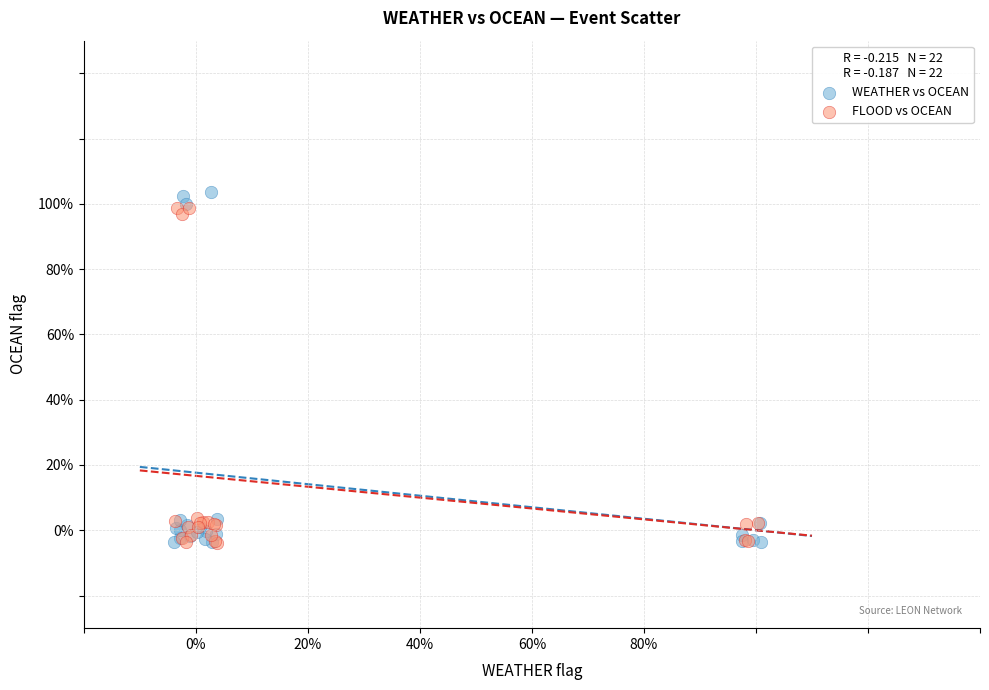

What are all the series names shown in the legend?

WEATHER vs OCEAN, FLOOD vs OCEAN